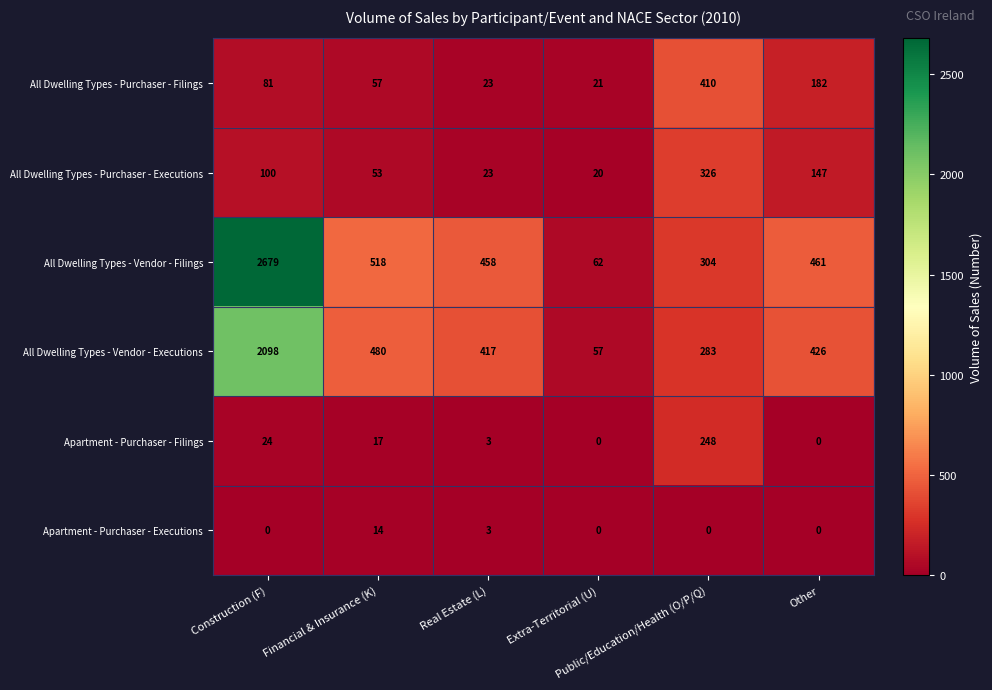

At how many categories does at least one series exceed 2345?

1